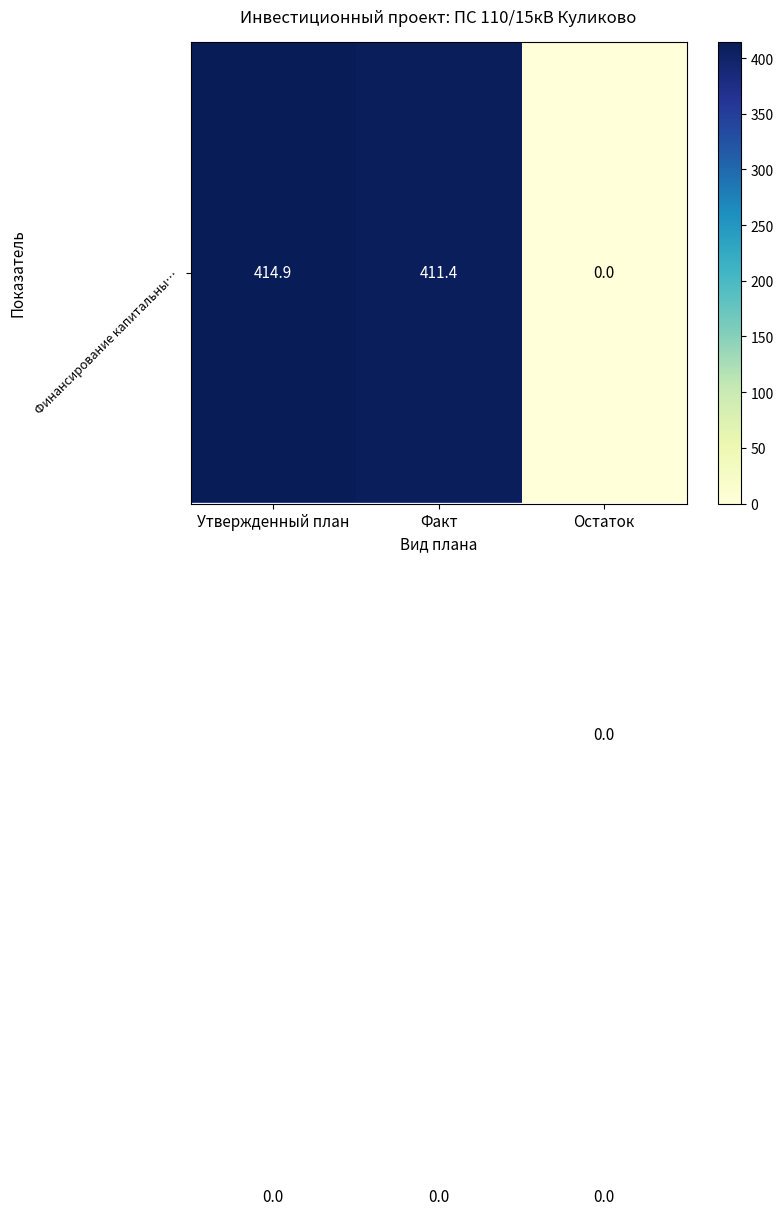

What is the spread (max minus min) of values at Факт?

411.4